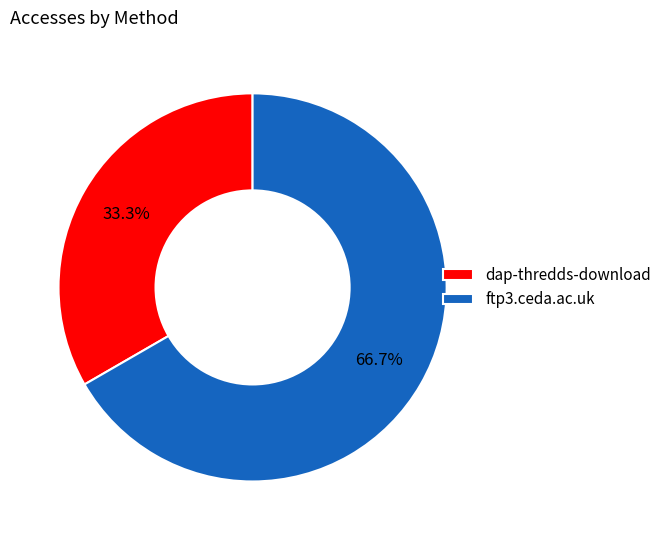

True or false: ftp3.ceda.ac.uk accounts for 53% of the total.

False